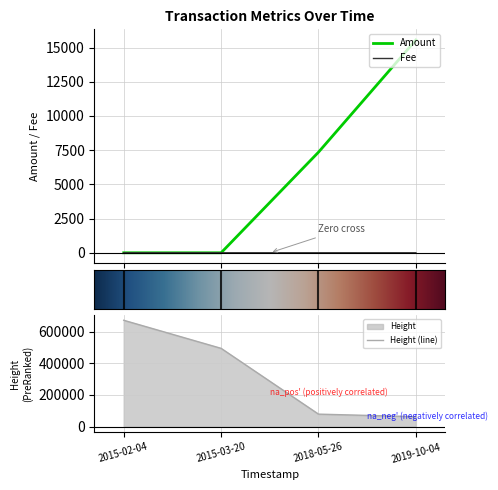

What are all the series names shown in the legend?

Amount, Fee, Height